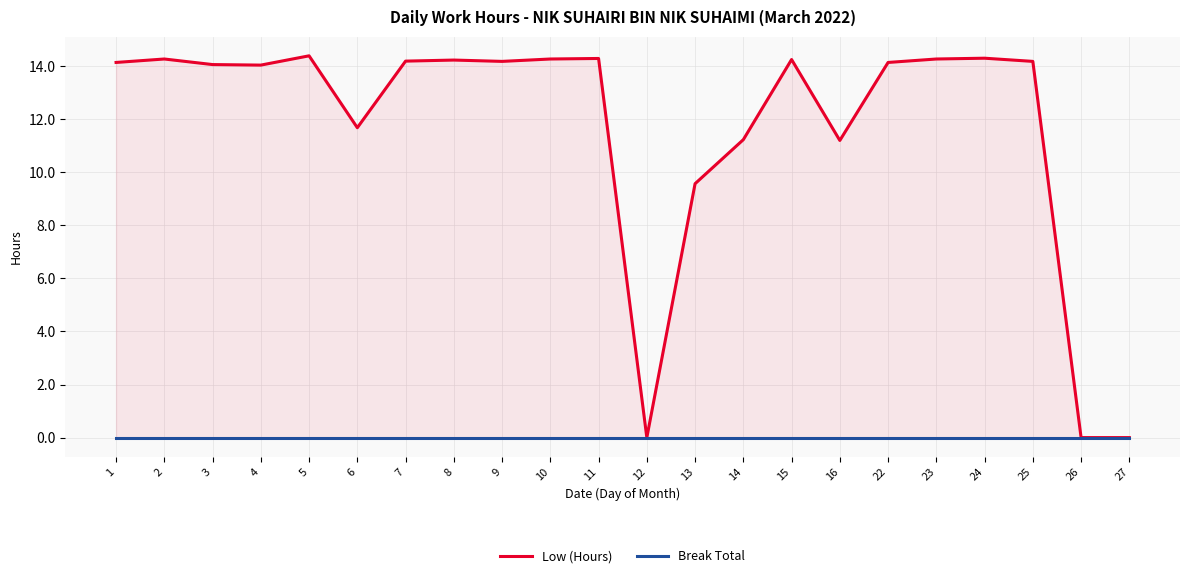

Does the chart display data point markers on the line(s)?

No